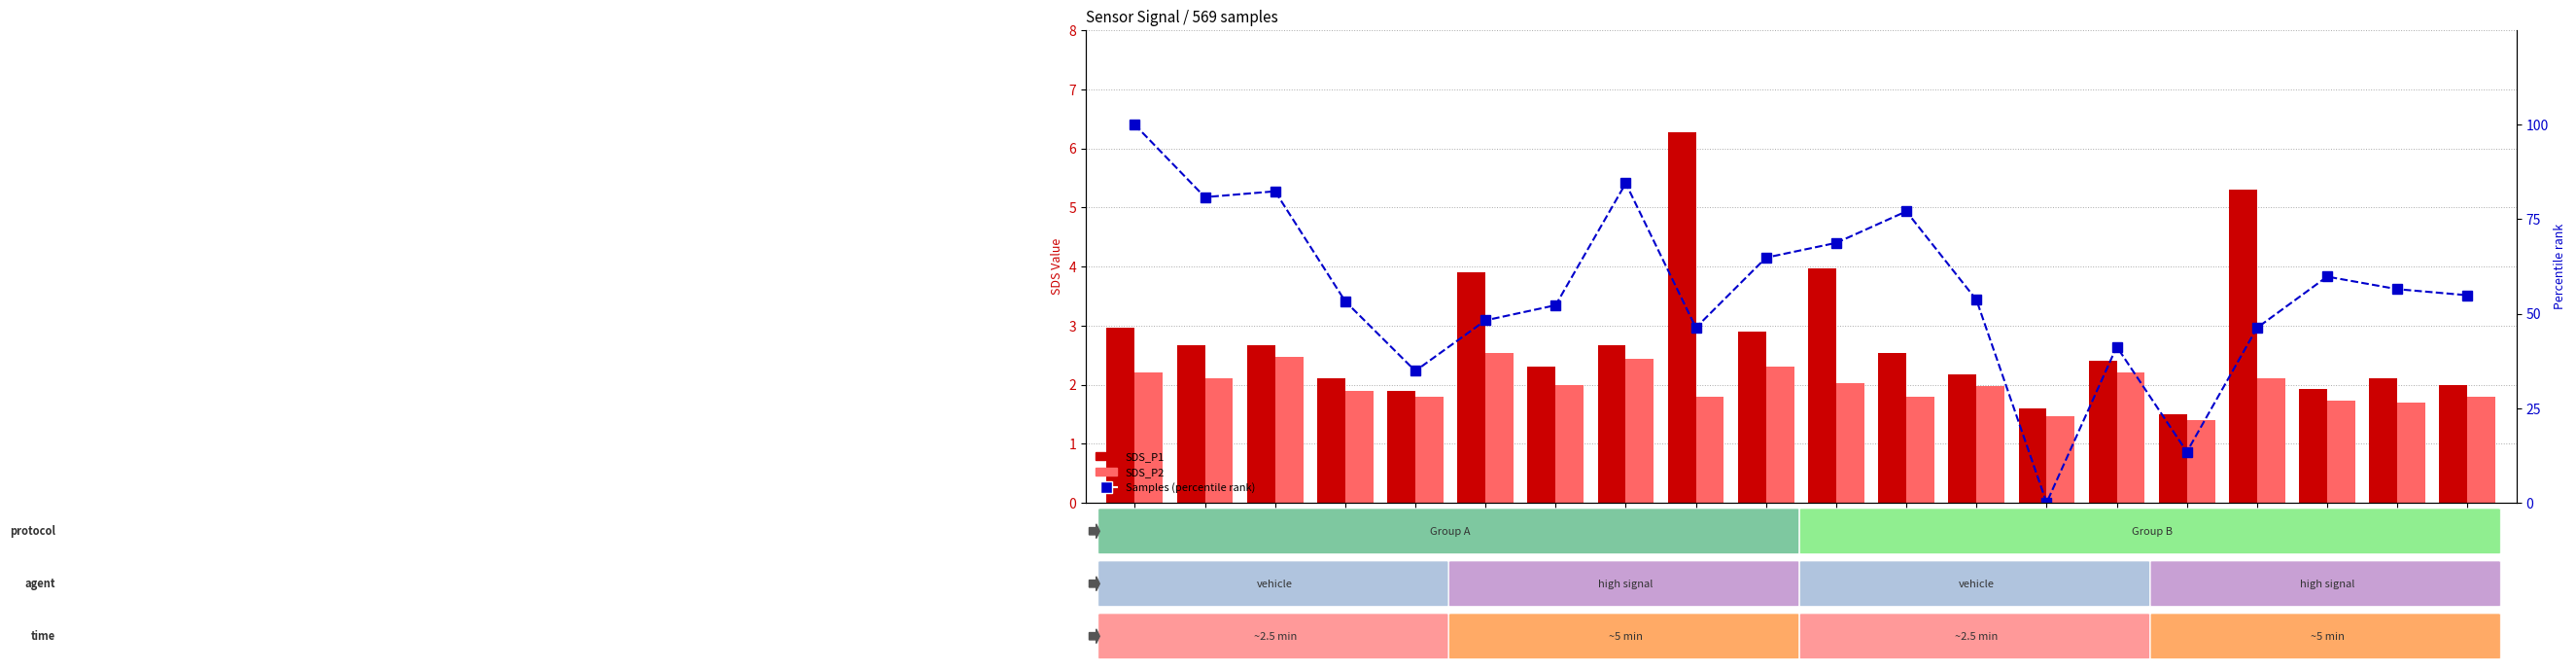

Count the number of categories in the chart.

20